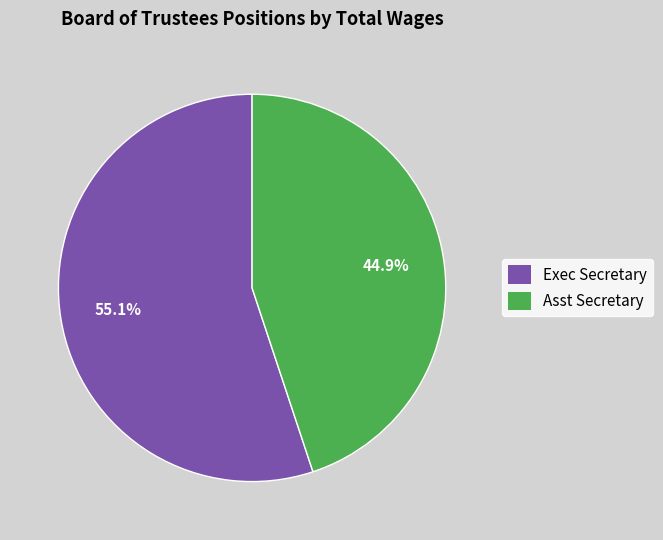

Is there any slice that represents more than half of the pie?

Yes